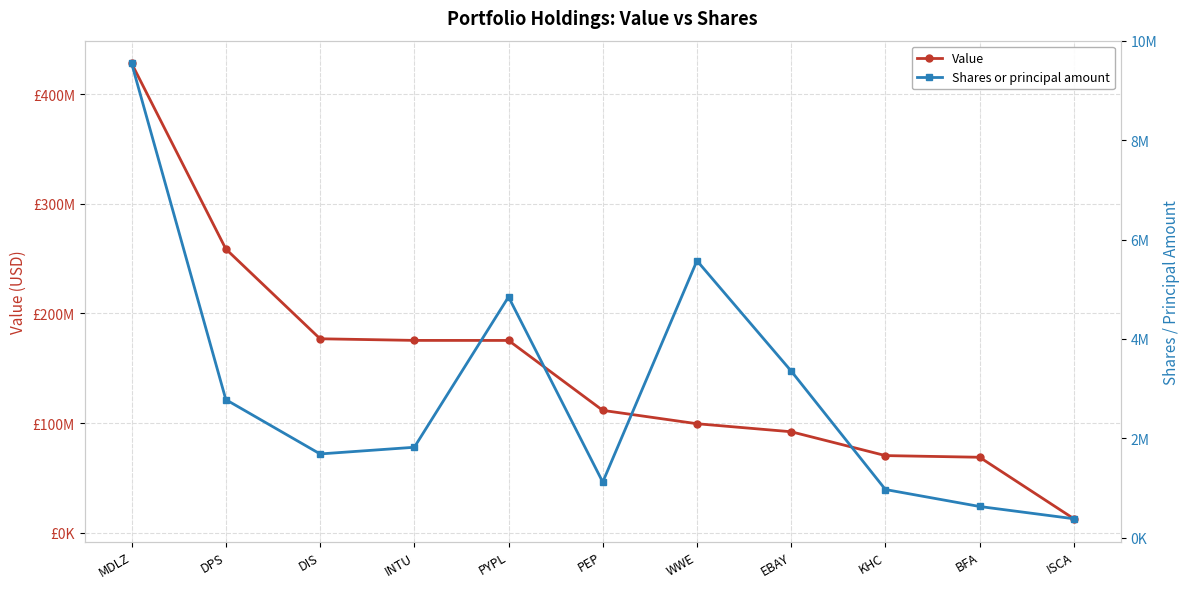

Where does the Shares or principal amount series first go above 1817700?

MDLZ